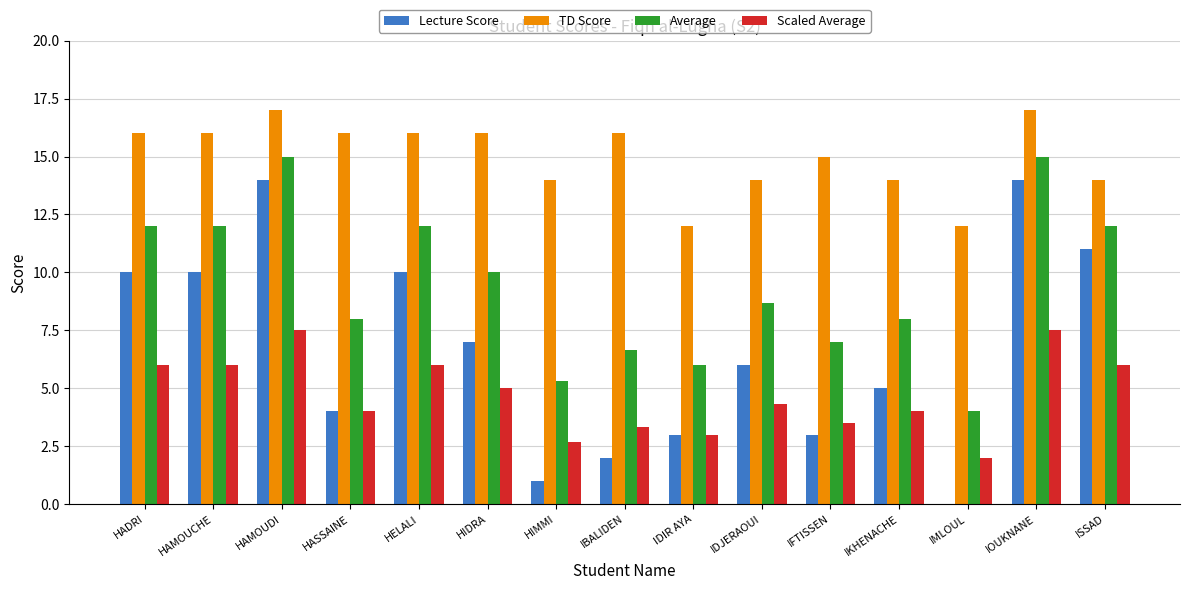

The value of Lecture Score at IDJERAOUI is 6.0. True or false?

True